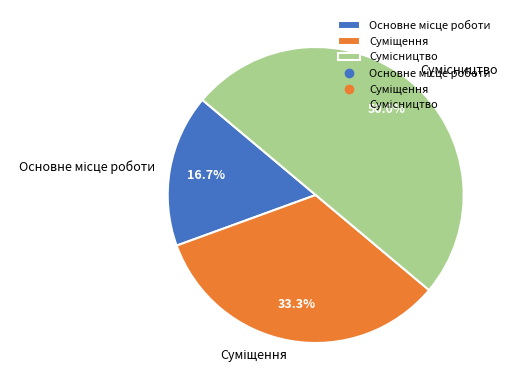

Count the number of slices in the pie.

3